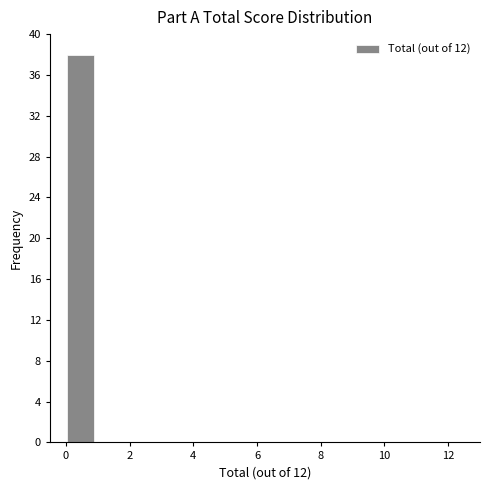

What is the height of the bar covering 0.0 to 1.0 on the x-axis? Neither the bar edges nor the heights are printed on the chart, so give them approximately, as read against the axes.

38